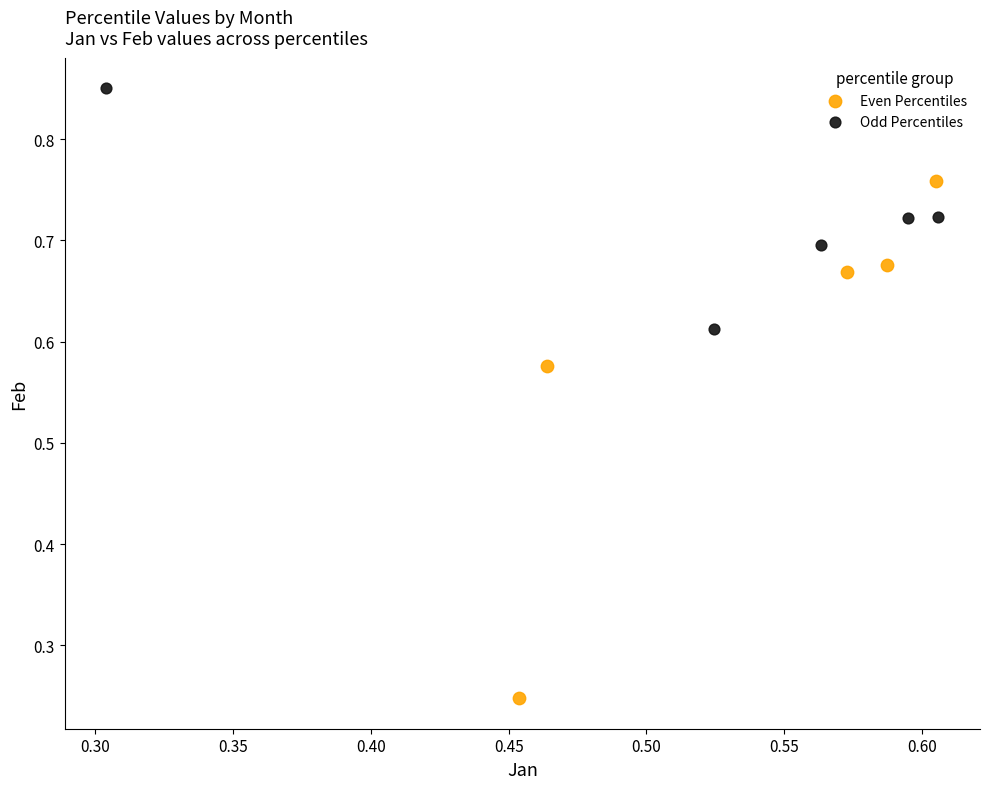

Which series reaches the maximum Y coordinate?

Odd Percentiles